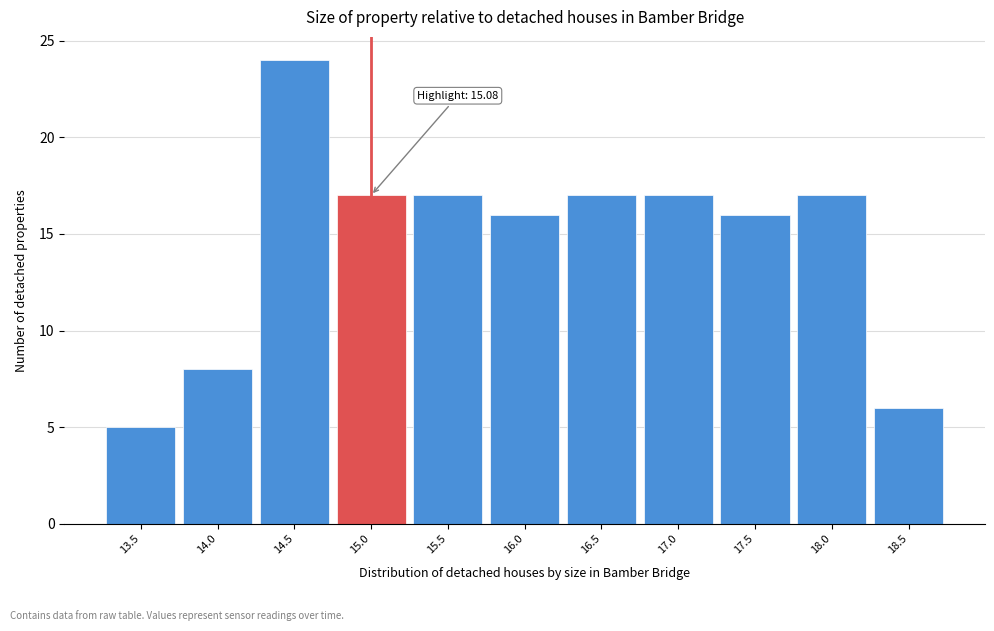

Reading left to right, what are all the values shown in this chart?

5	8	24	17	17	16	17	17	16	17	6